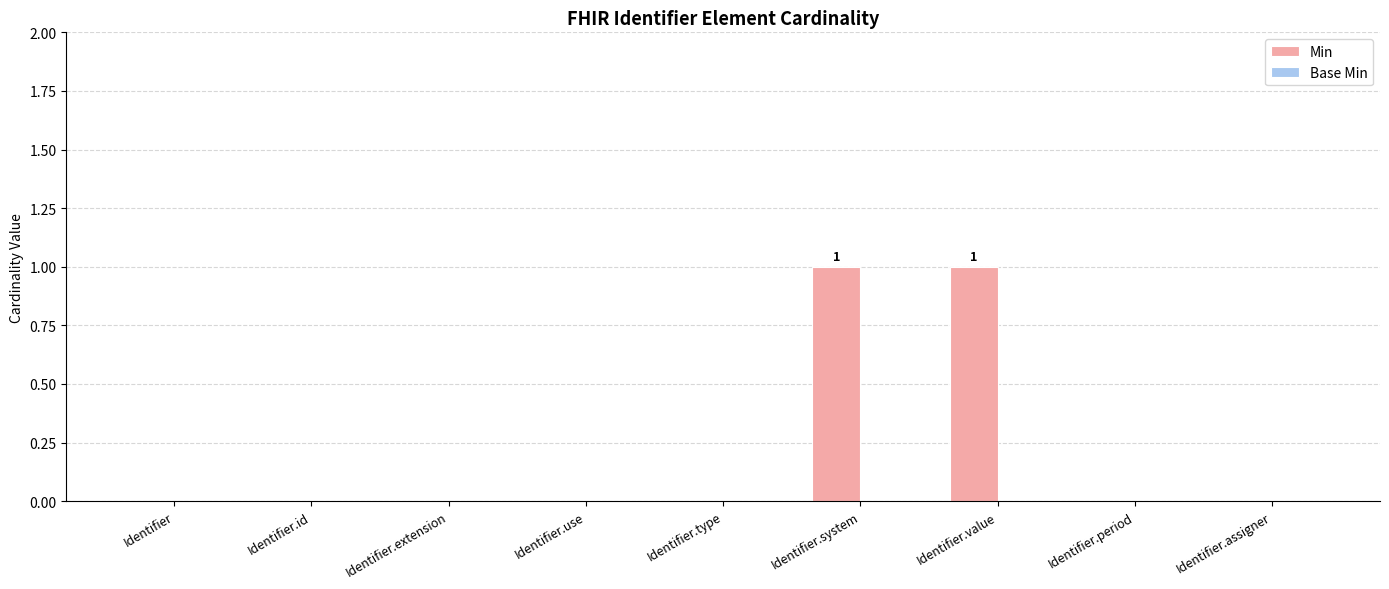

Which has a higher value, Identifier or Identifier.value?

Identifier.value